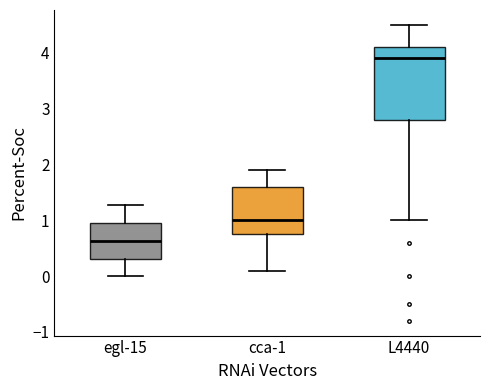

Where does the upper whisker of the box for cca-1 end on the y-axis? The values are not printed on the chart, so give them approximately, as read against the axis.

1.9